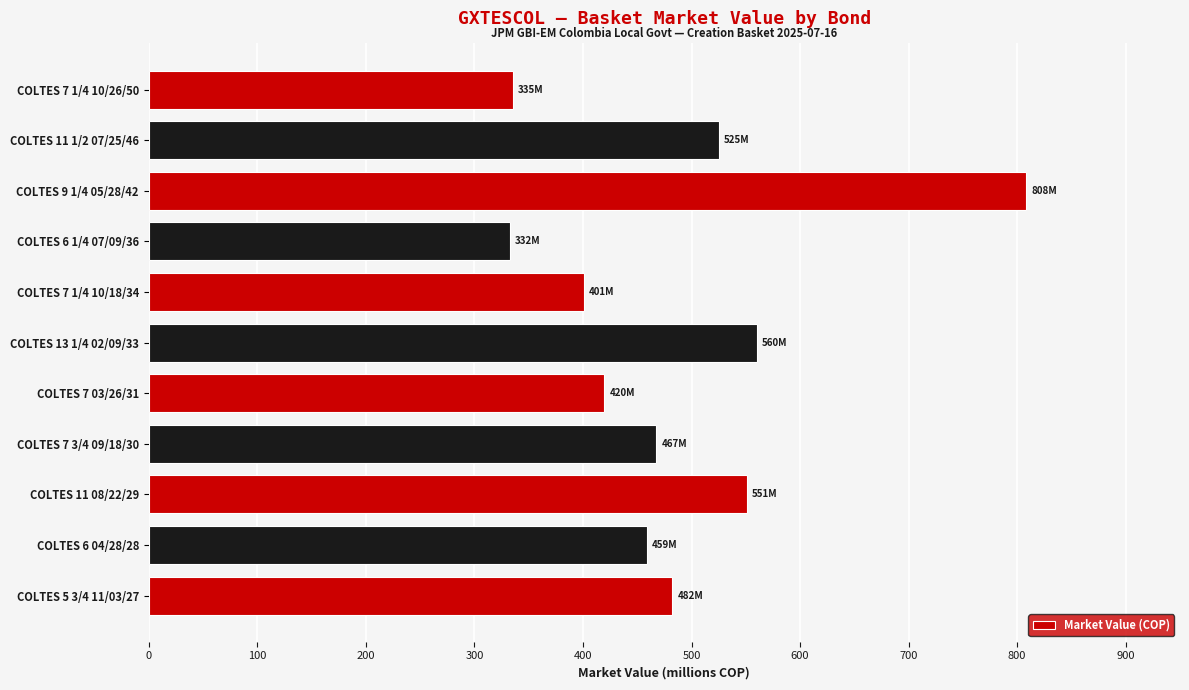

Where is the data nearest to the value 570140000?

COLTES 13 1/4 02/09/33